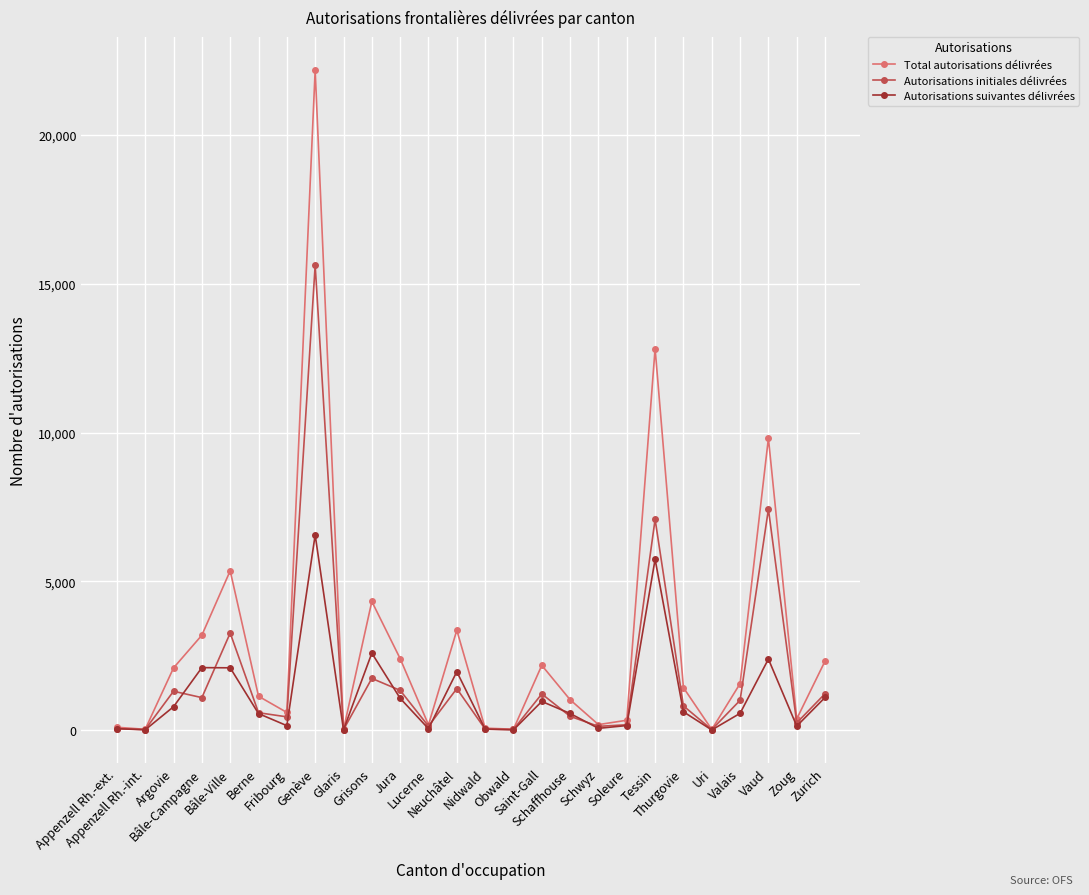

True or false: Autorisations suivantes délivrées and Autorisations initiales délivrées intersect in this chart.

True